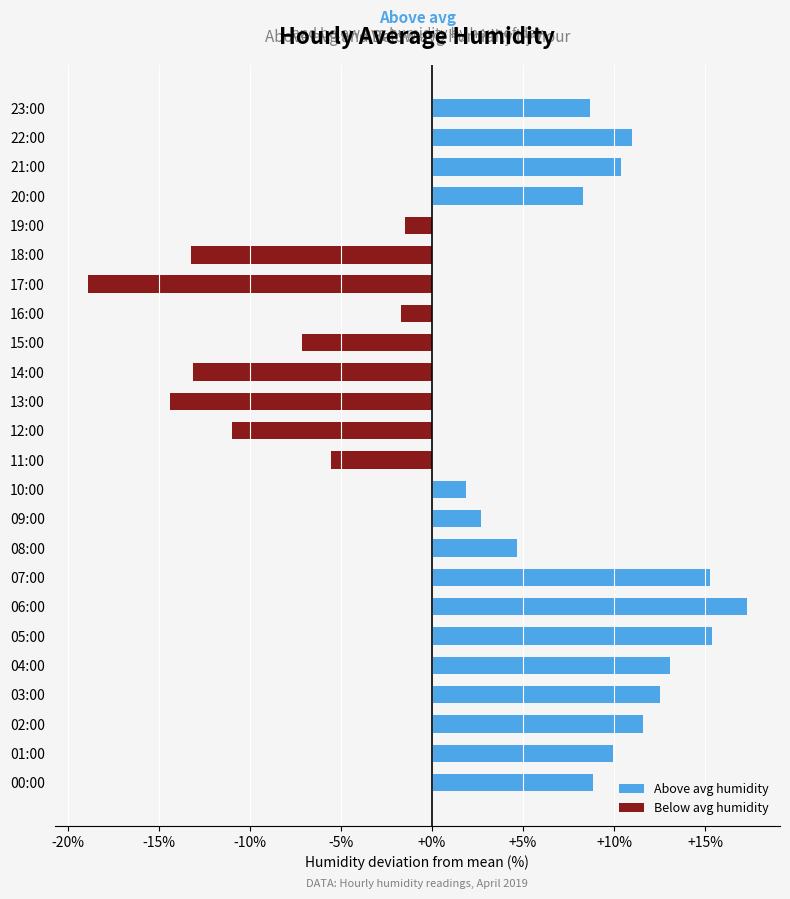

At which label does Below avg humidity reach its minimum?

17:00